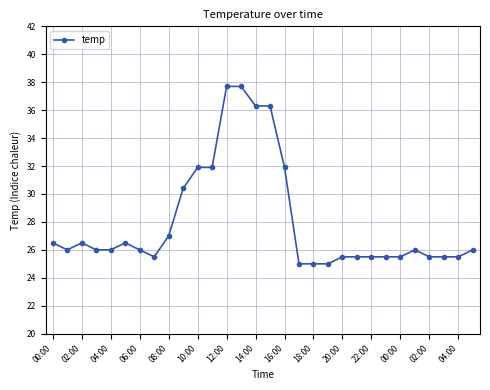

What is the sum of all values?

841.1